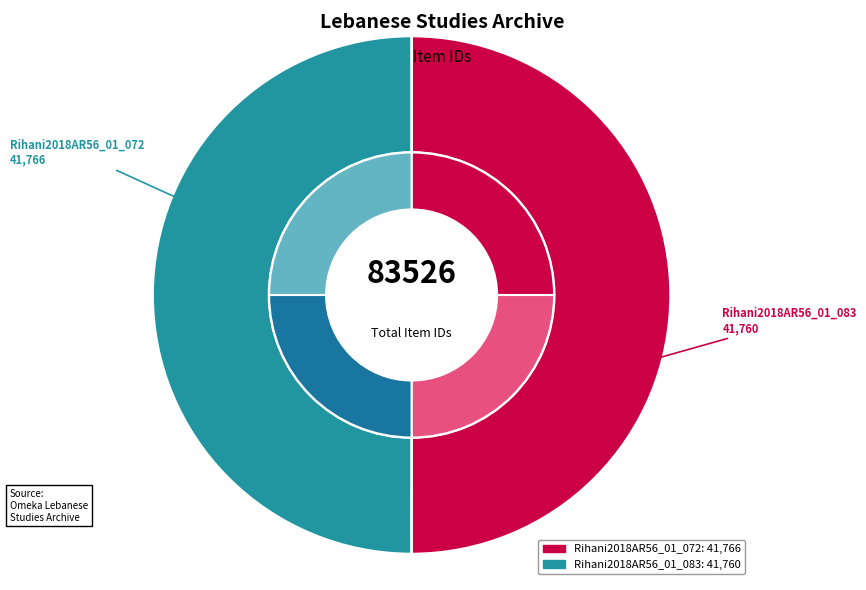

How many slices are in this pie chart?

2